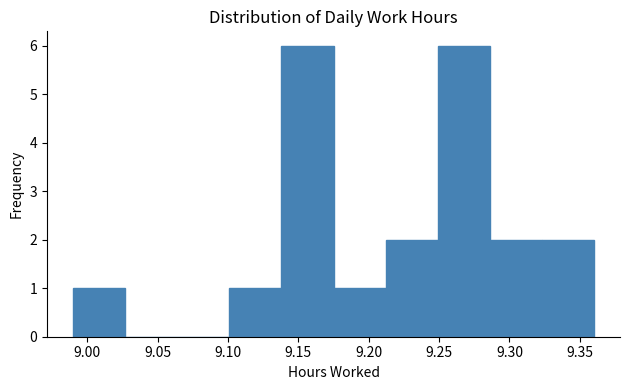

How tall is the bar that spans 8.990 to 9.027 on the x-axis? Neither the bar edges nor the heights are printed on the chart, so give them approximately, as read against the axes.

1